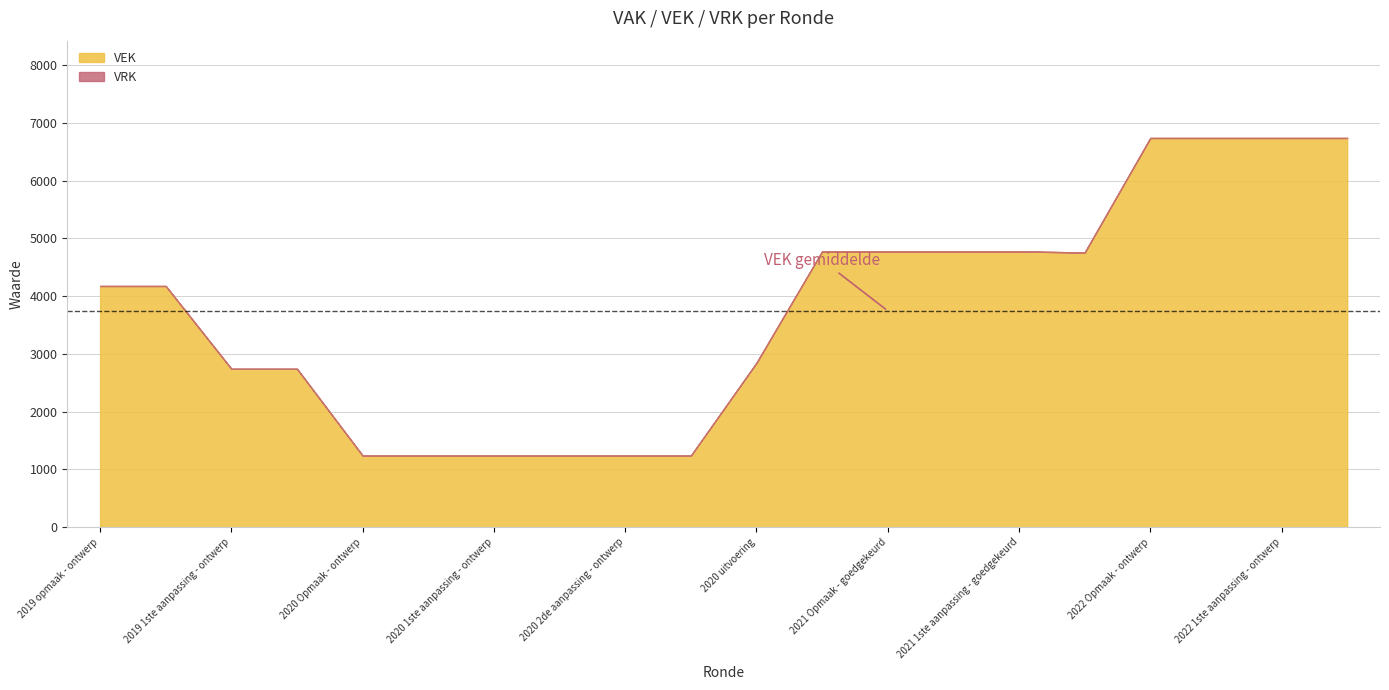

True or false: VEK and VRK intersect in this chart.

False